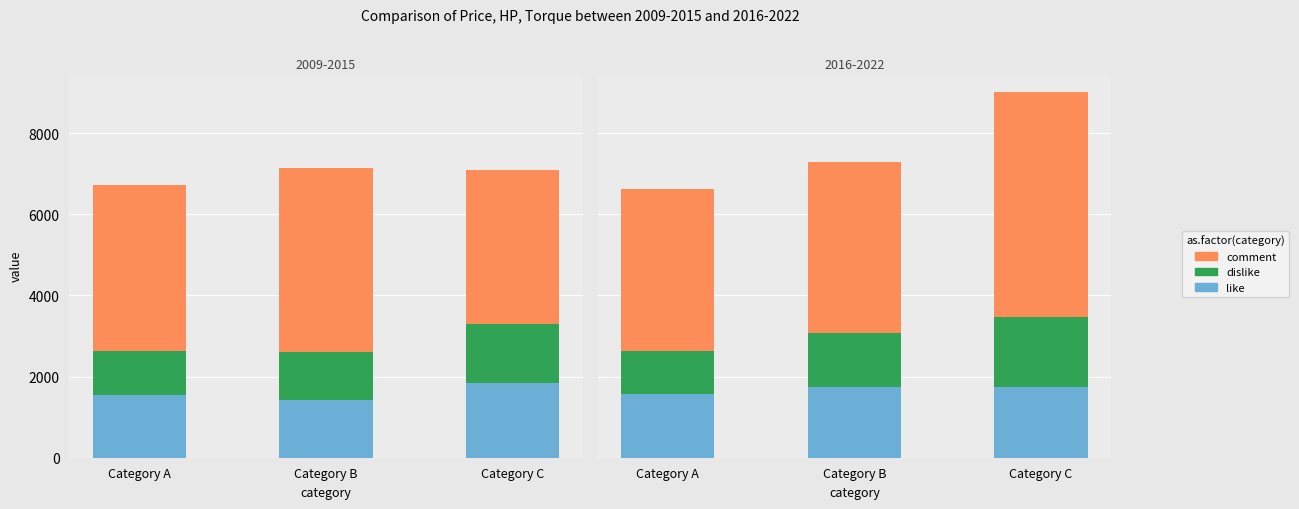

Is it true that like equals 1095.7 at Category C?

False